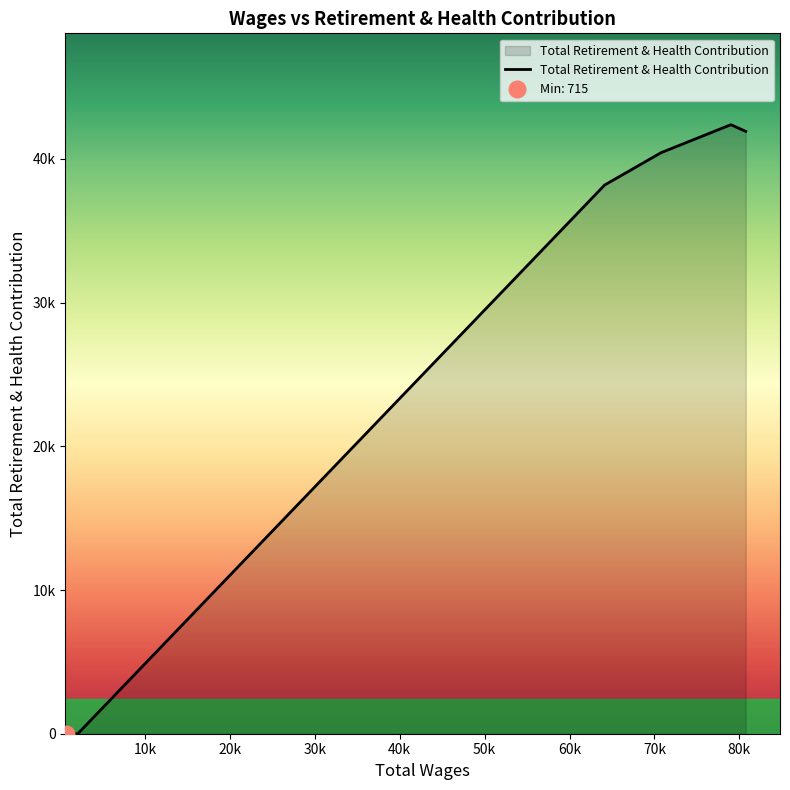

What is the value of the 5th point from the left?

42381